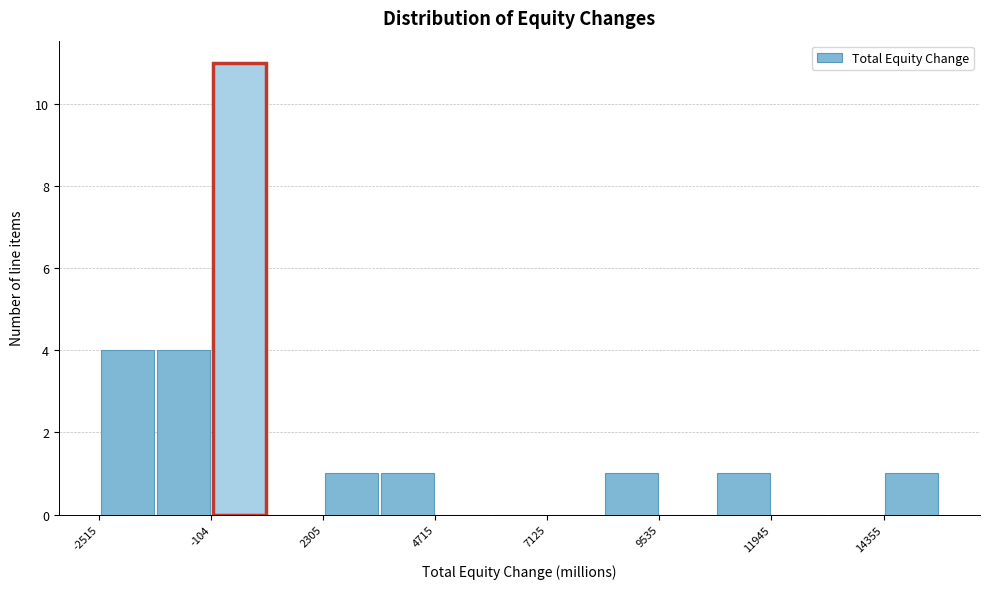

Around what value on the x-axis is the tallest bar? Give the approximate position of its centre, as read against the axis.

500